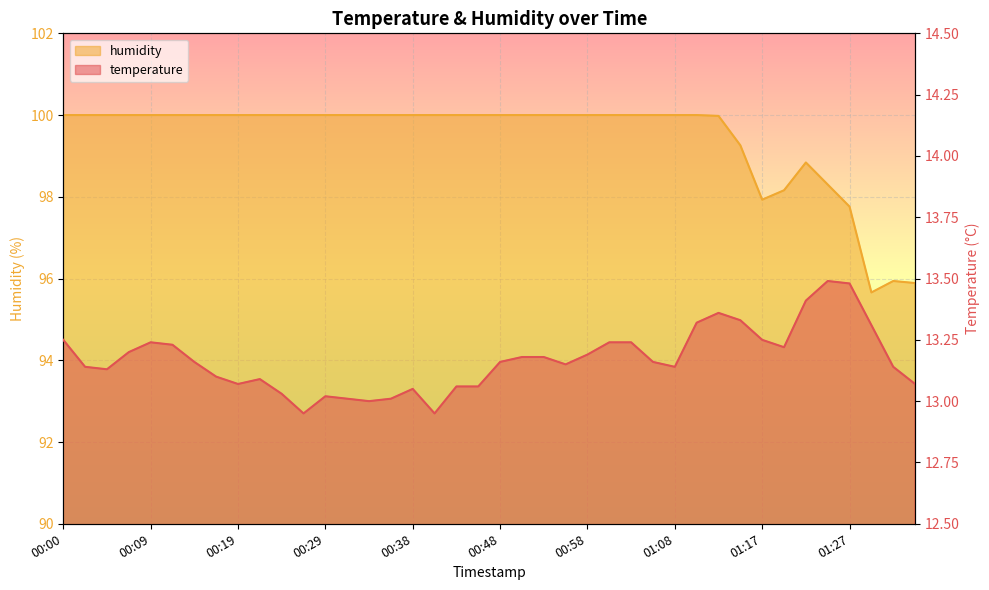

What is the maximum value shown in the chart?

100.0